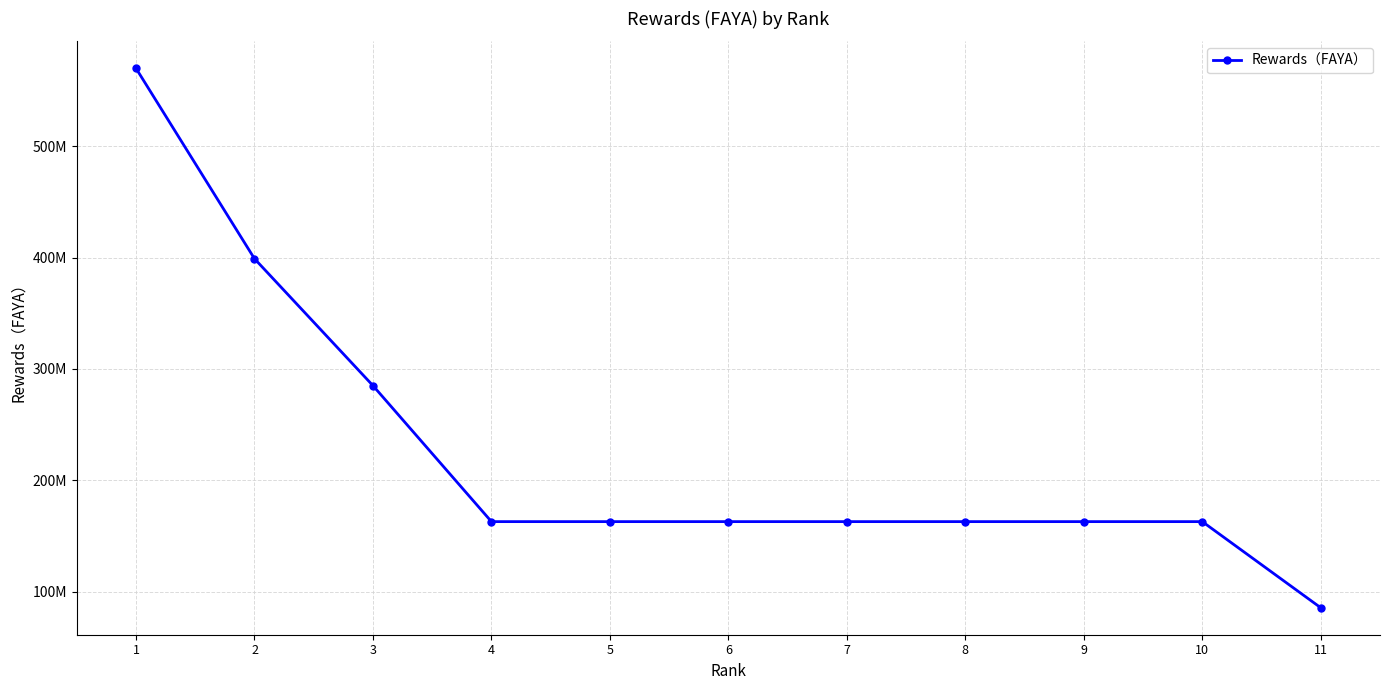

What is the difference between the second highest and second lowest values?

236142858